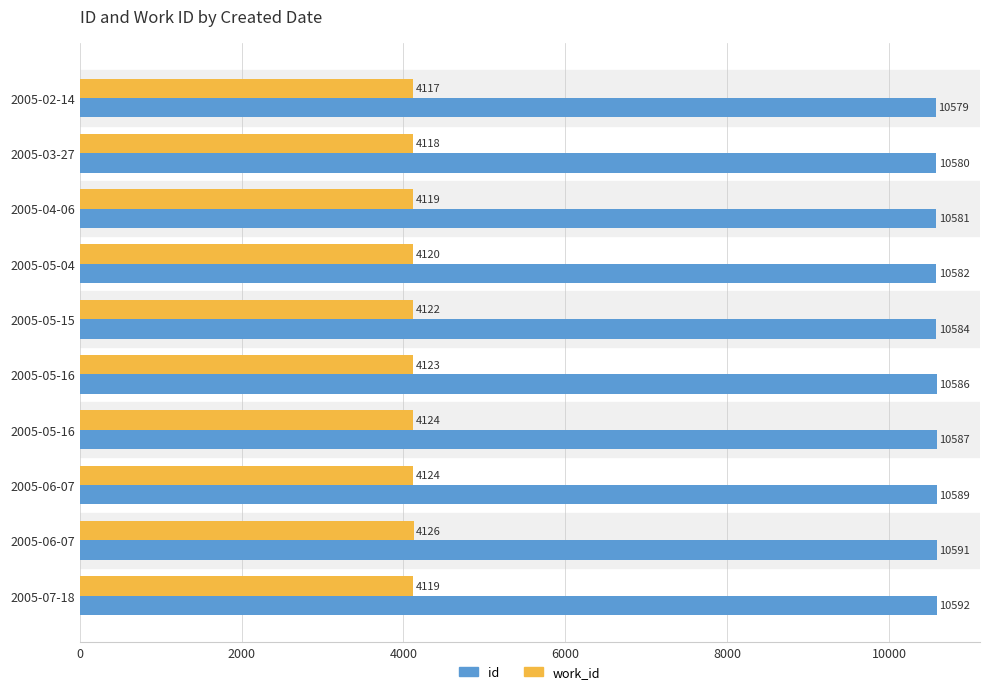

How many distinct data groups are displayed?

2